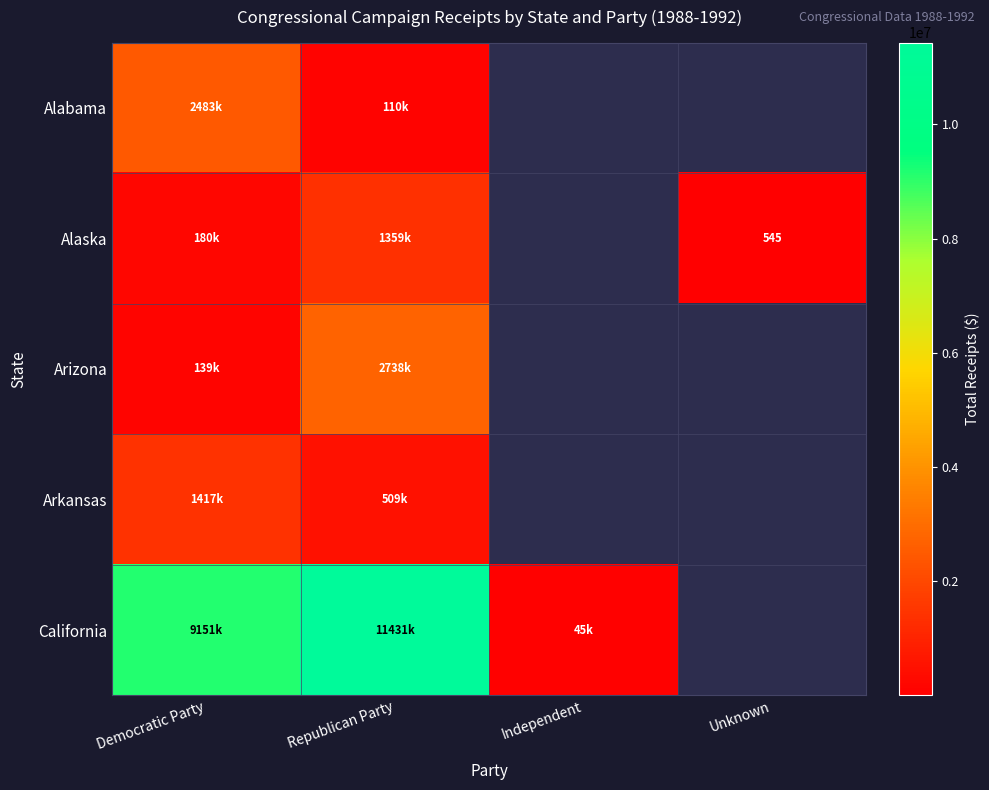

At which category is the sum across all series the highest?

Republican Party